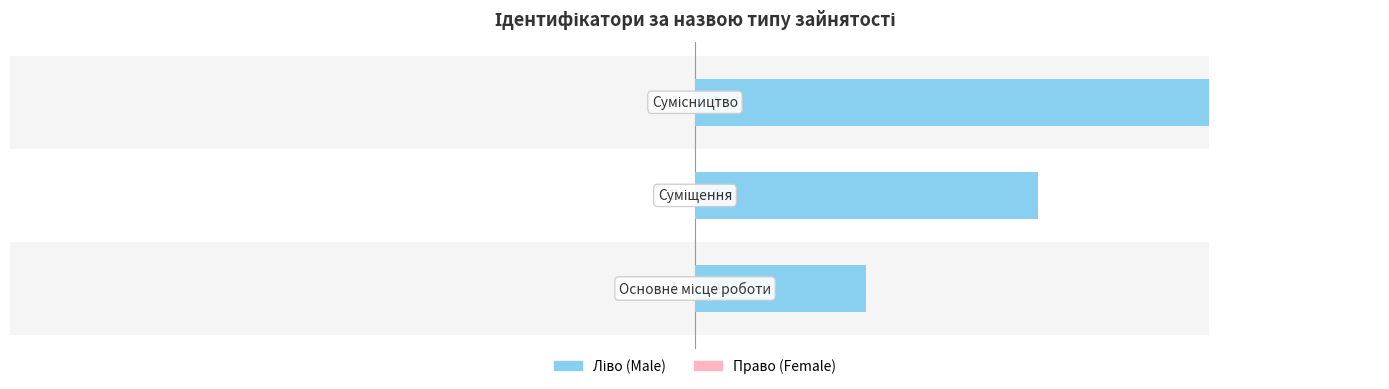

What is the average value of the Ідентифікатор (право) series?

0.5